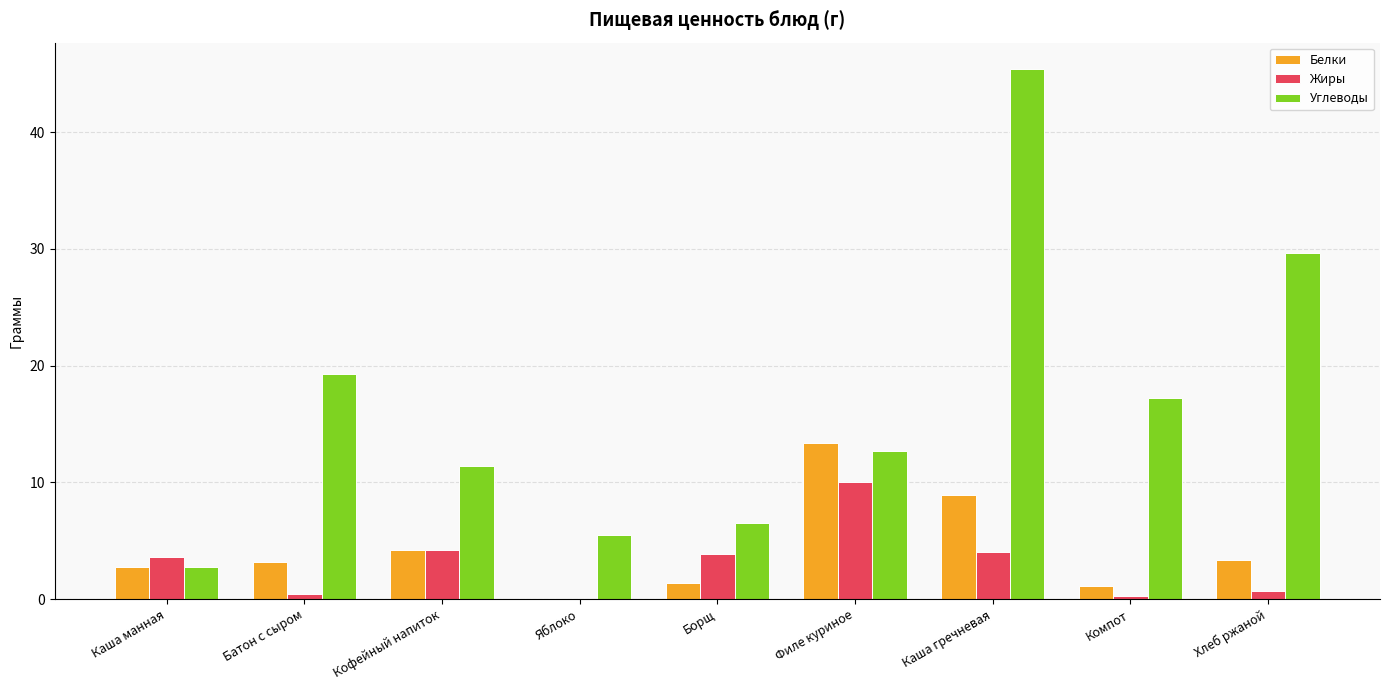

How many groups of bars are there?

9